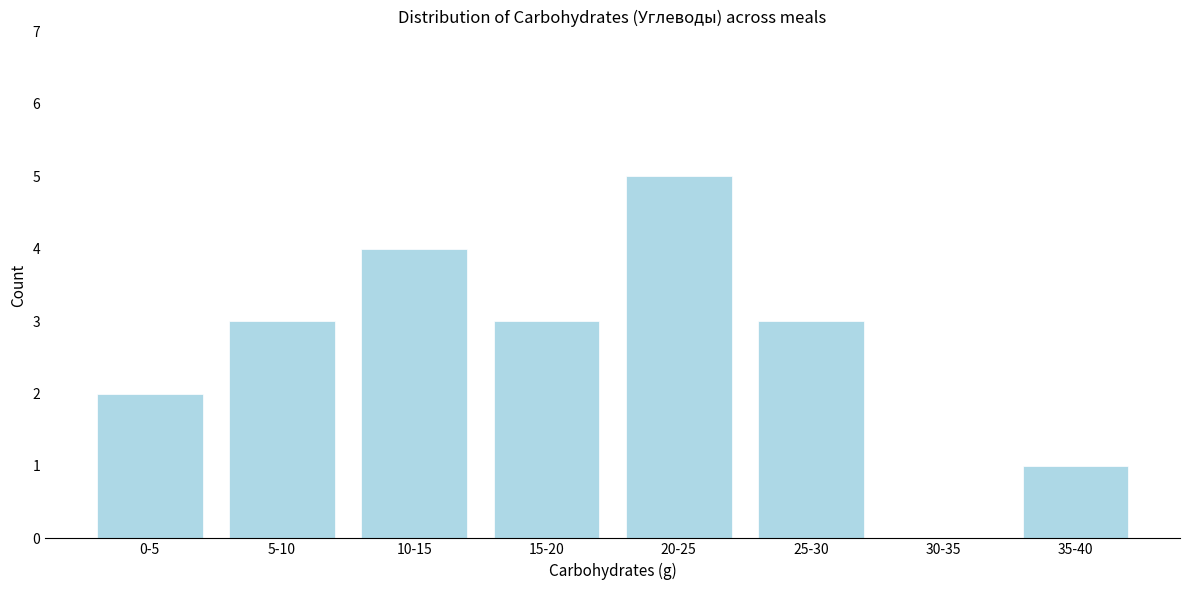

Reading right to left, list all the values displayed in this chart.

35-40=1	30-35=0	25-30=3	20-25=5	15-20=3	10-15=4	5-10=3	0-5=2